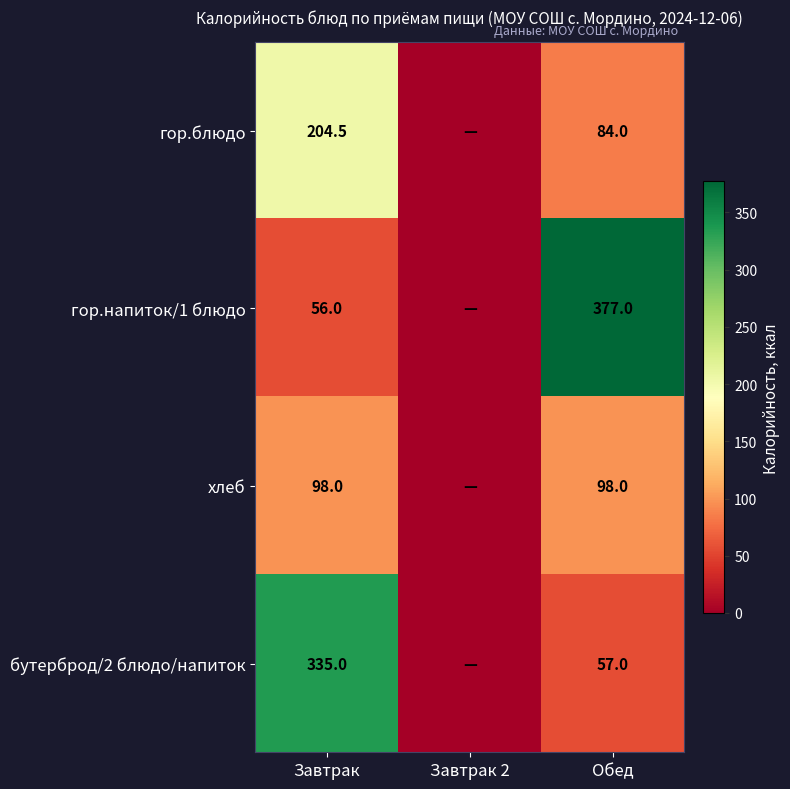

What is the difference between the гор.блюдо values at Завтрак and Обед?

120.5